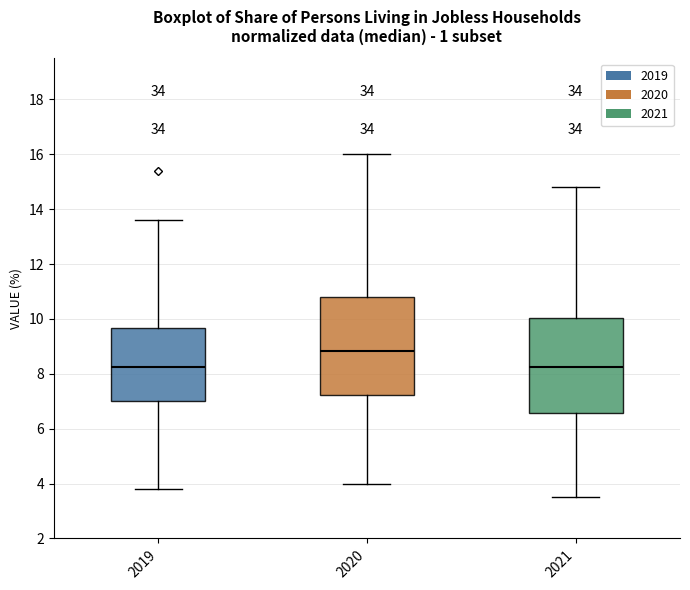

Where is the lower edge of the box at x = 2021 on the y-axis? The values are not printed on the chart, so give them approximately, as read against the axis.

6.6